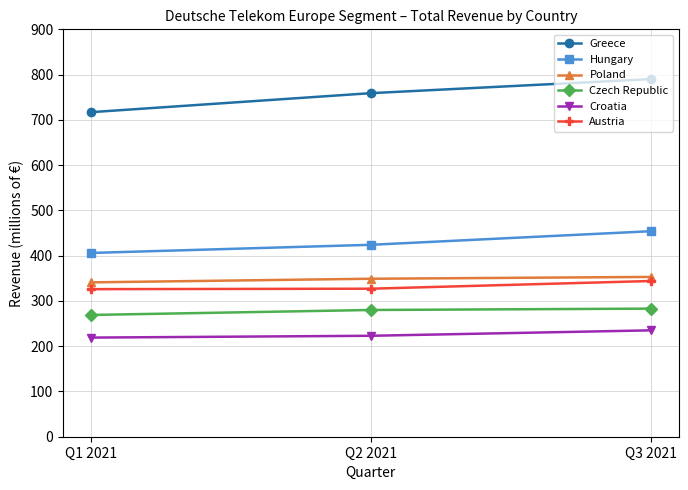

Which series has the largest total across all categories?

Greece